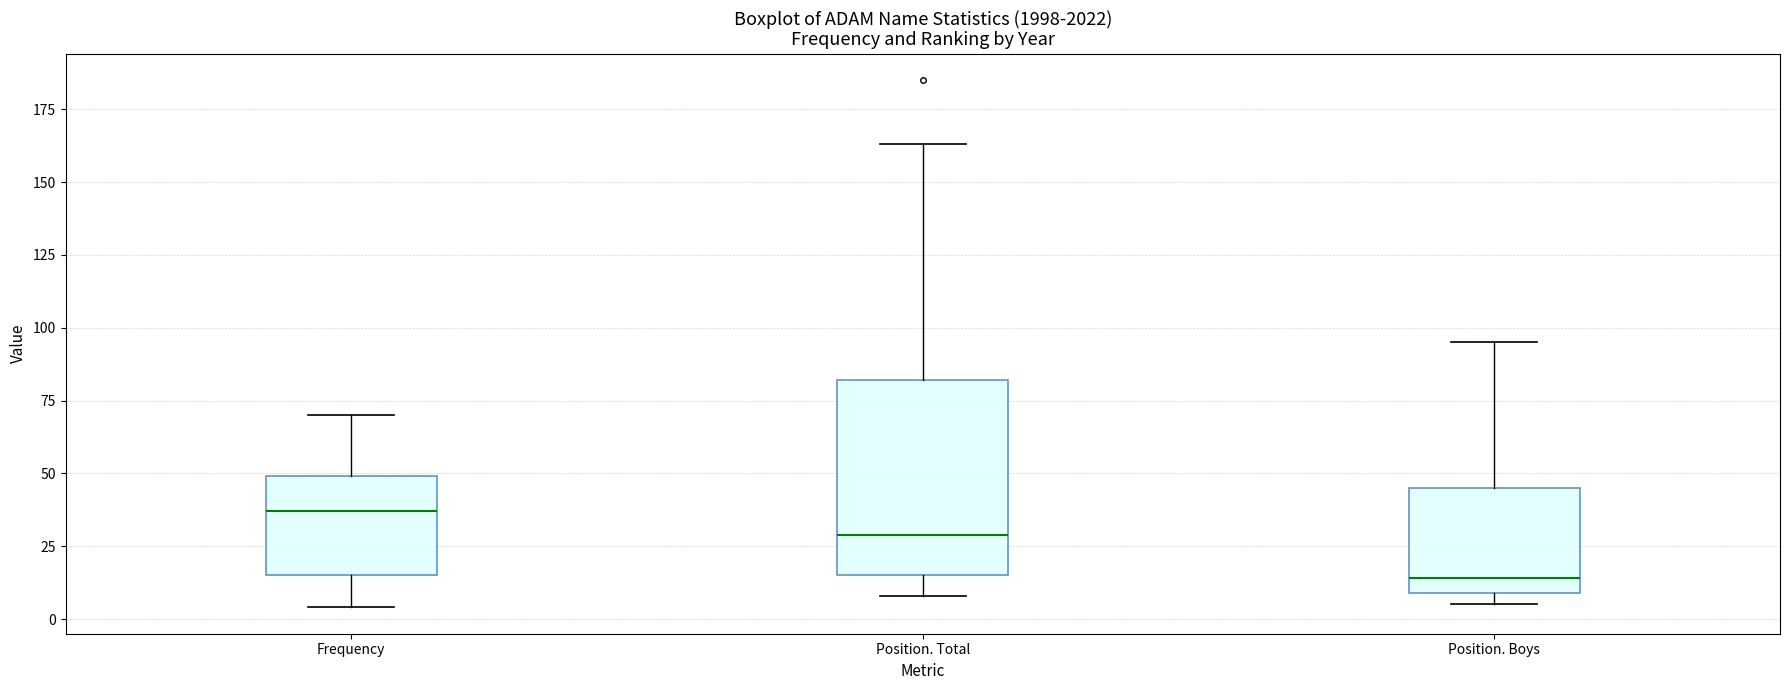

Reading left to right, transcribe this box plot: for each box, give where its median line is, the range the box spans, and where its two whiskers end, as read against the y-axis. The values are not printed on the chart, so give them approximately, as read against the axis.

Frequency: median 35, box 15 to 50, whiskers 5 to 70
Position. Total: median 30, box 15 to 80, whiskers 10 to 165
Position. Boys: median 15, box 10 to 45, whiskers 5 to 95